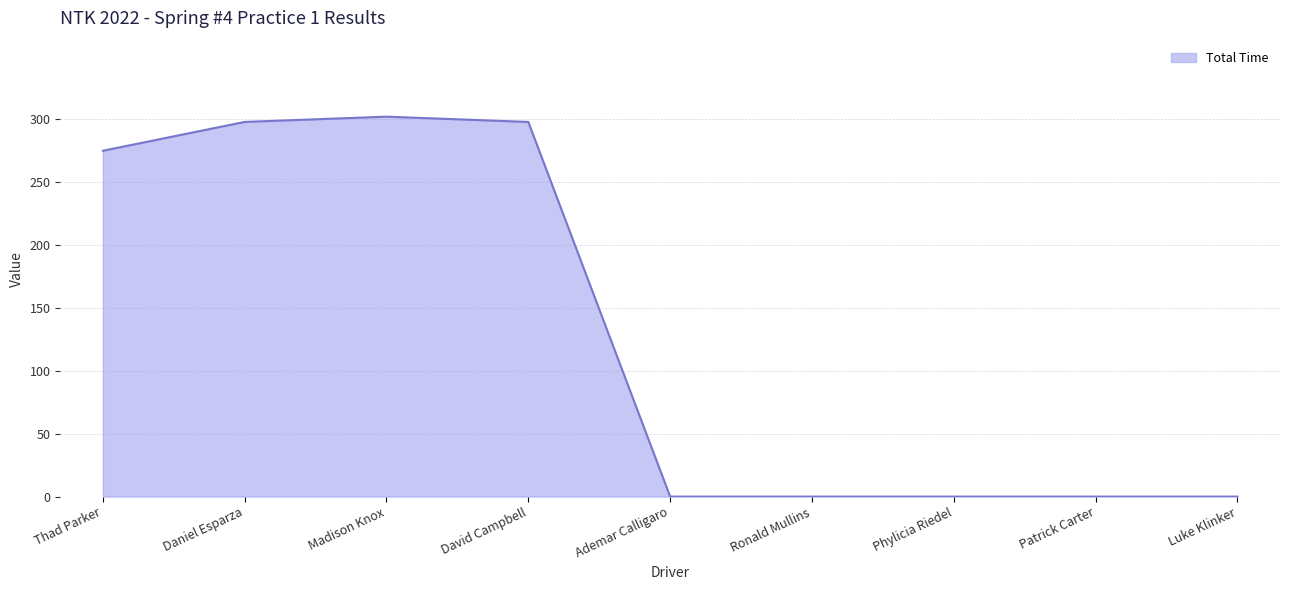

What is the difference between the values at Madison Knox and Ademar Calligaro?

302.2